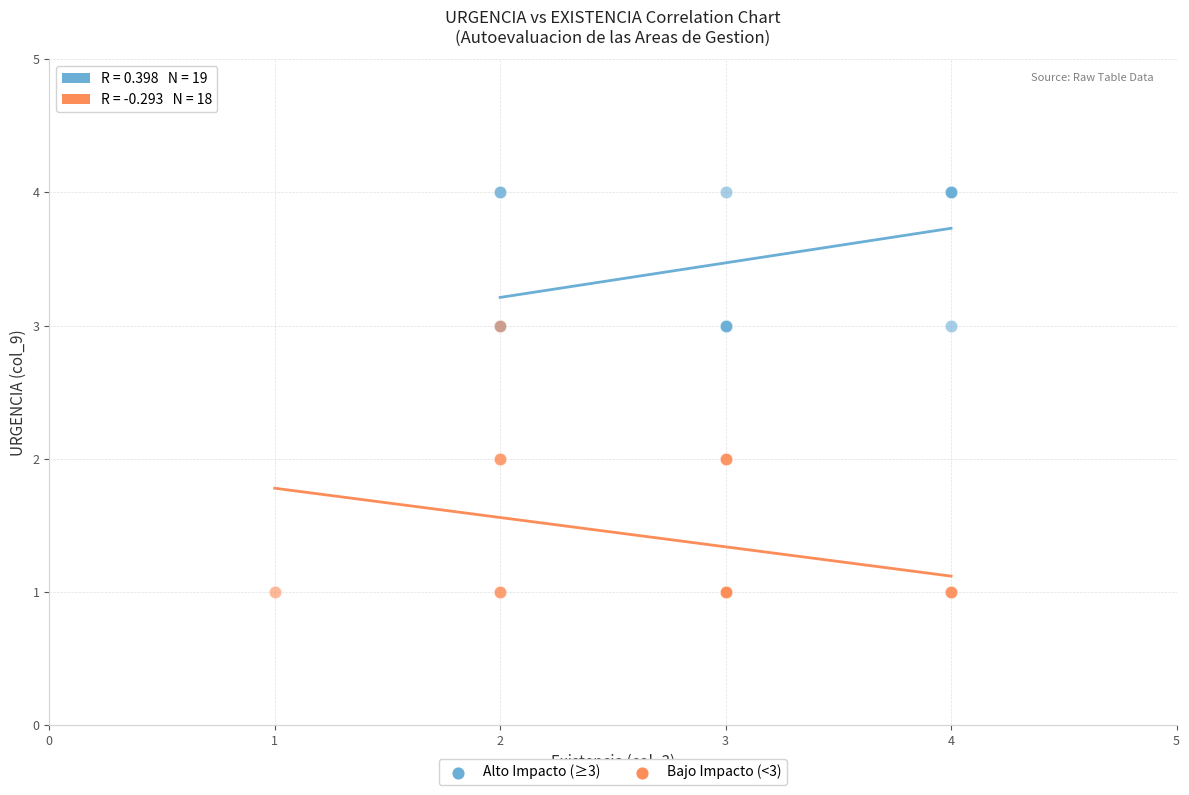

What are all the series names shown in the legend?

Alto Impacto (≥3), Bajo Impacto (<3)